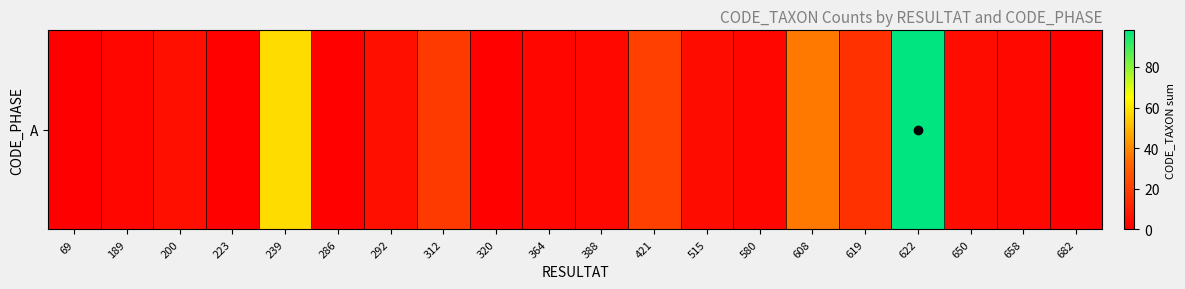

At which label does the data first exceed 4?

200